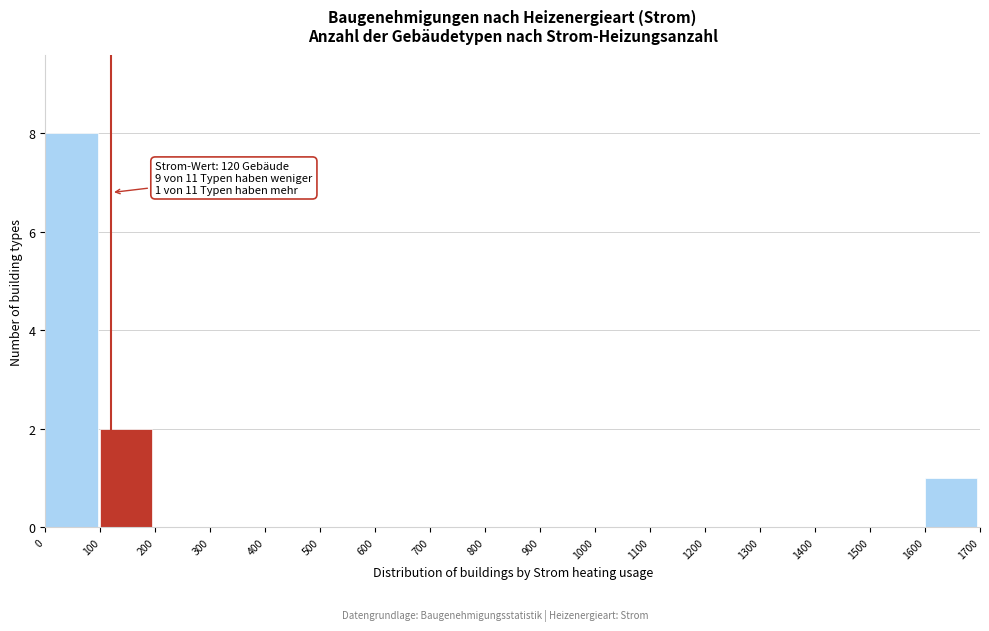

Over which range of the x-axis is the bar tallest?

0 to 100